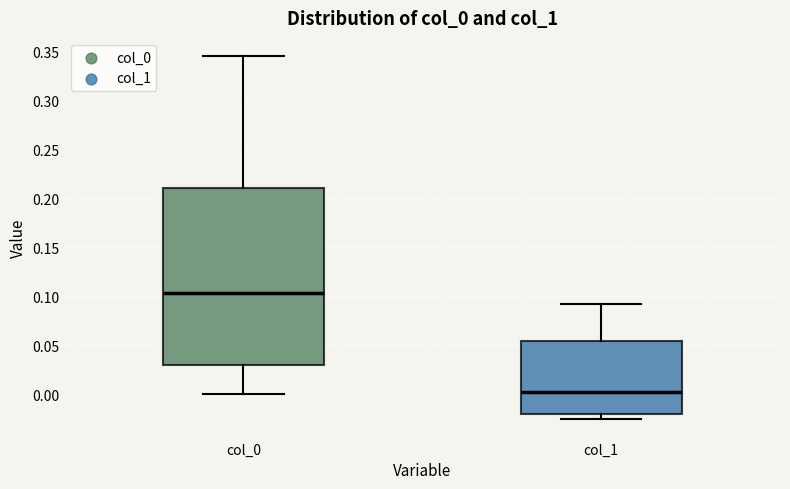

Which box's median line is the highest?

col_0